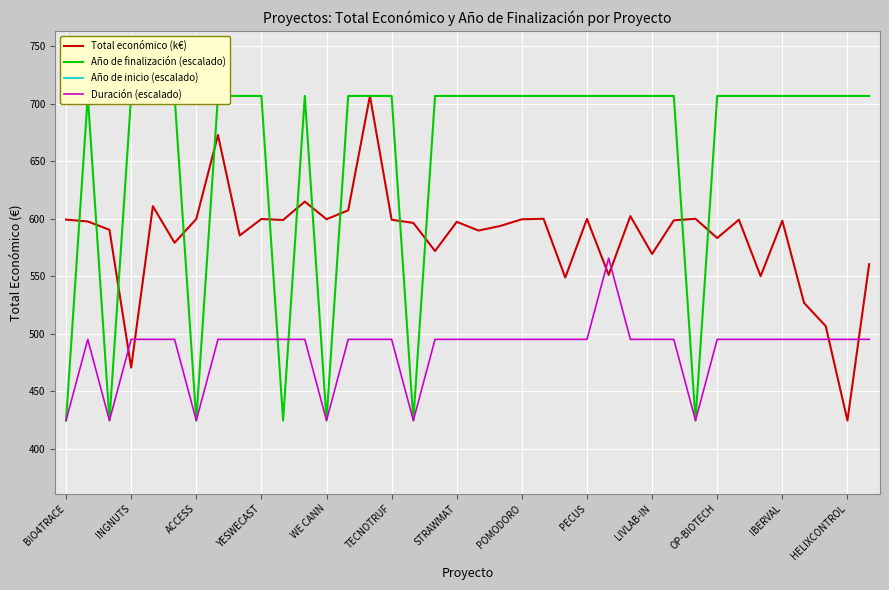

Which series has the widest spread of values?

Total económico (k€)